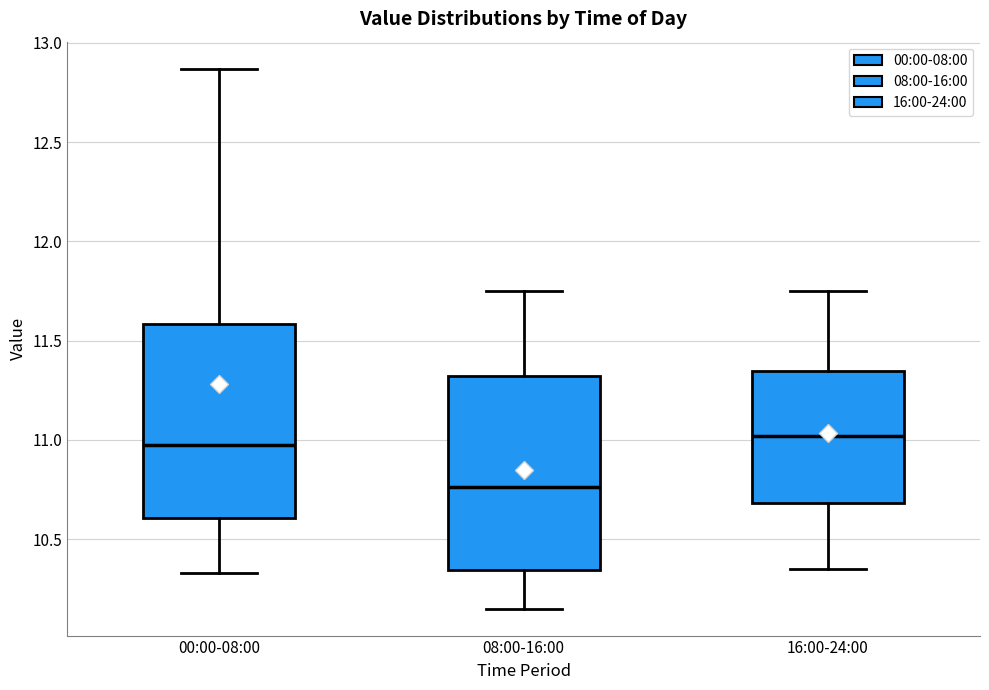

Reading left to right, read every box against the y-axis: the position of its median line, the range the box covers, and the ends of its whiskers. The values are not printed on the chart, so give them approximately, as read against the axis.

00:00-08:00: median 11.00, box 10.60 to 11.60, whiskers 10.35 to 12.85
08:00-16:00: median 10.75, box 10.35 to 11.30, whiskers 10.15 to 11.75
16:00-24:00: median 11.00, box 10.70 to 11.35, whiskers 10.35 to 11.75